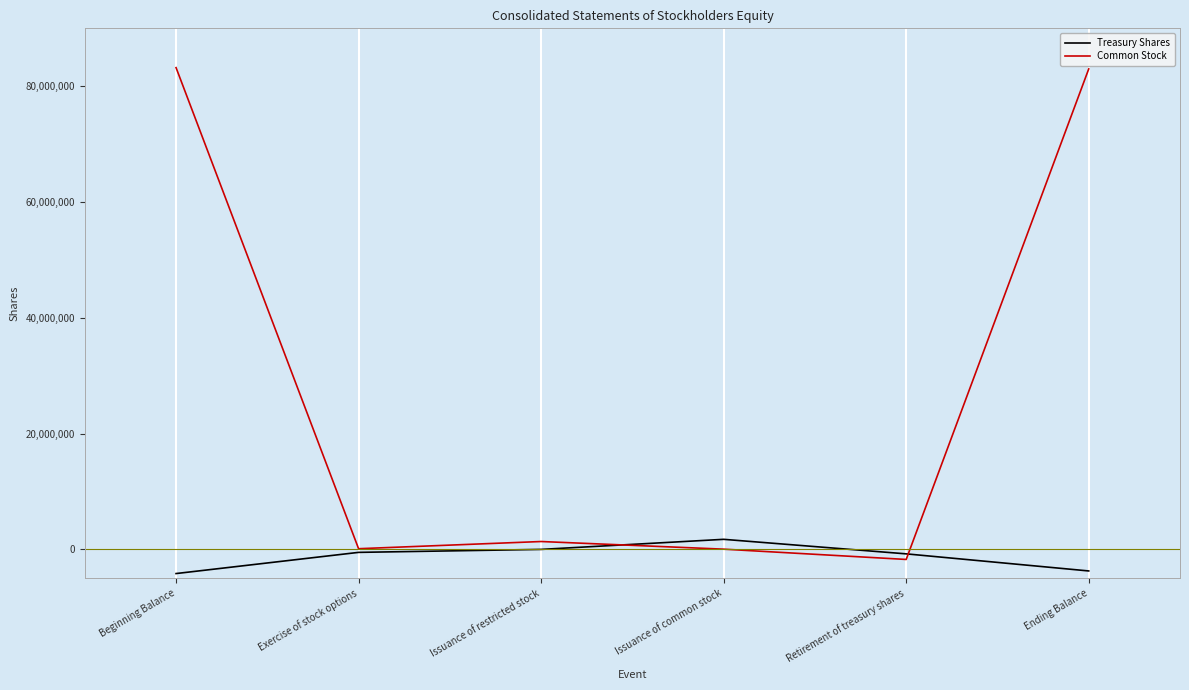

Which series ends up on top after the final intersection of Treasury Shares and Common Stock?

Common Stock